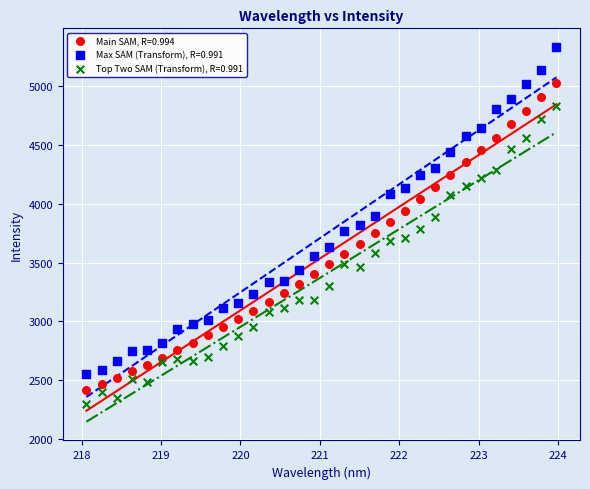

What is the X range (max minus min) for the scatter plot?

5.9